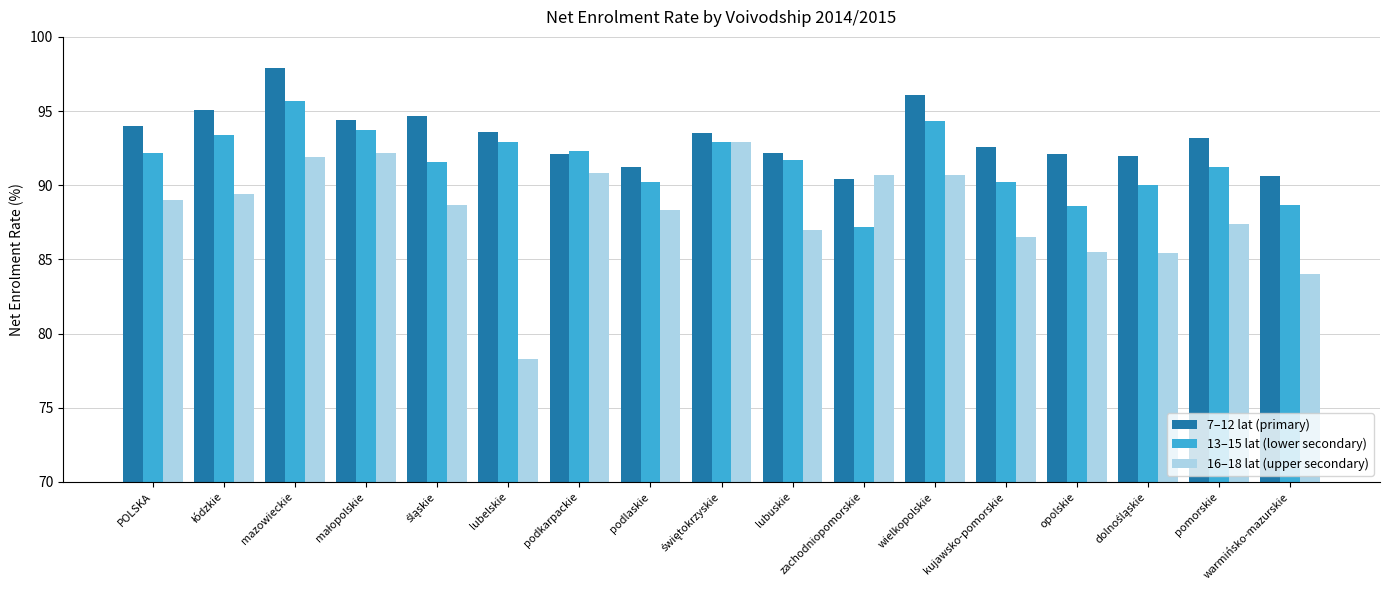

Which series has the widest spread of values?

16–18 lat (upper secondary)